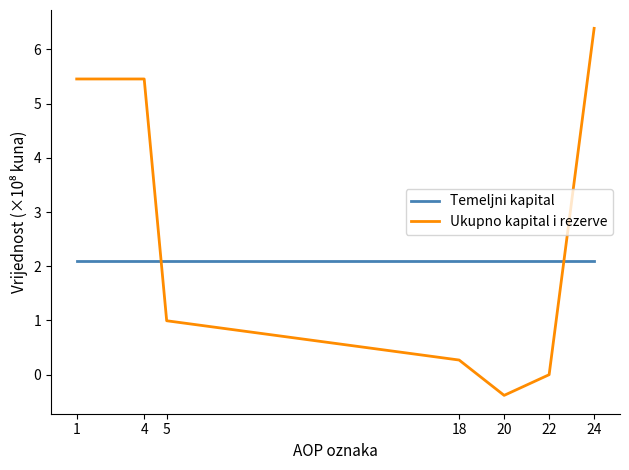

What value does the Ukupno kapital i rezerve series have at 4?

5.5